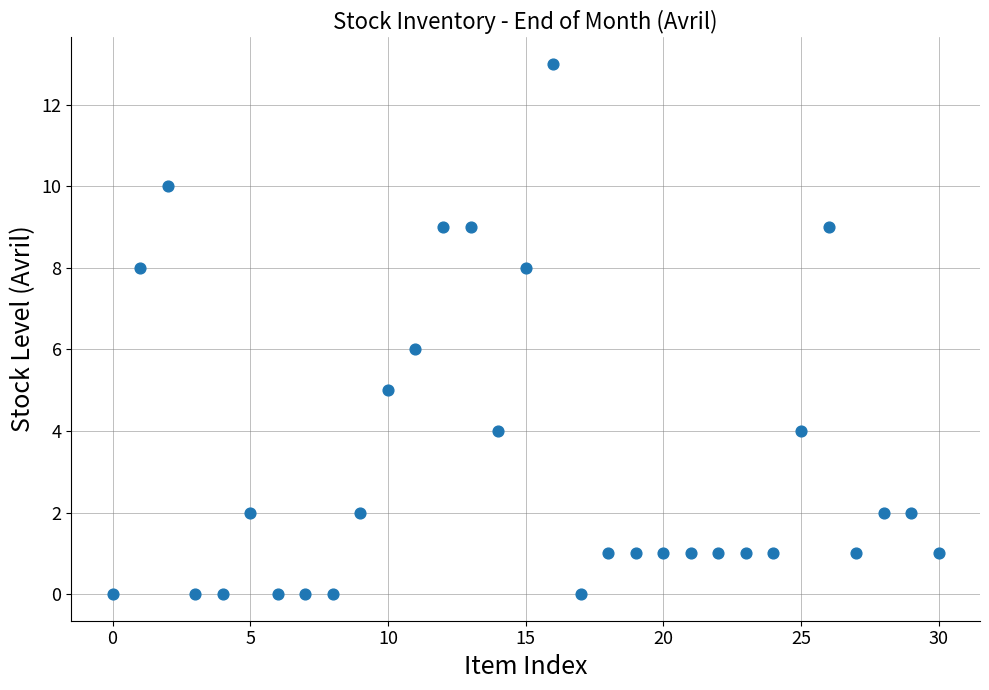

What is the range of Y values (max minus min)?

13